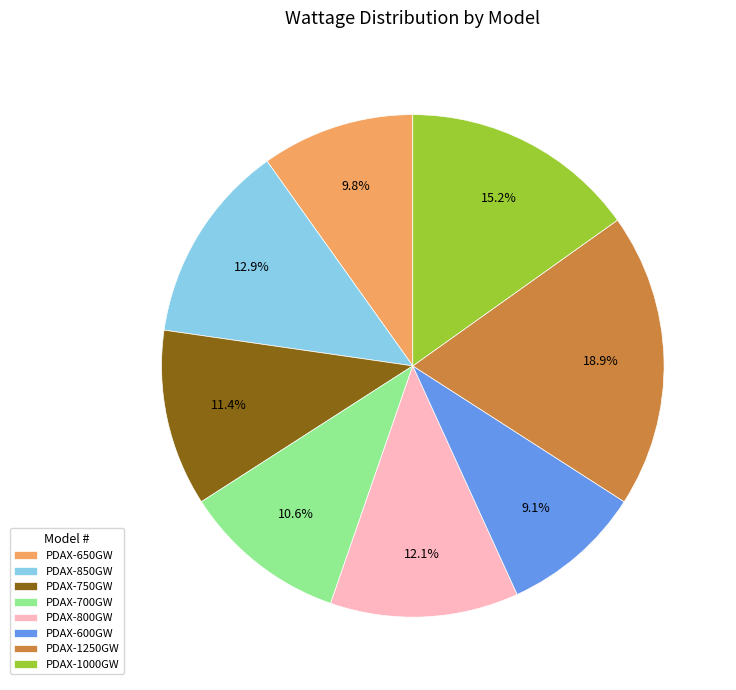

How many slices are in this pie chart?

8